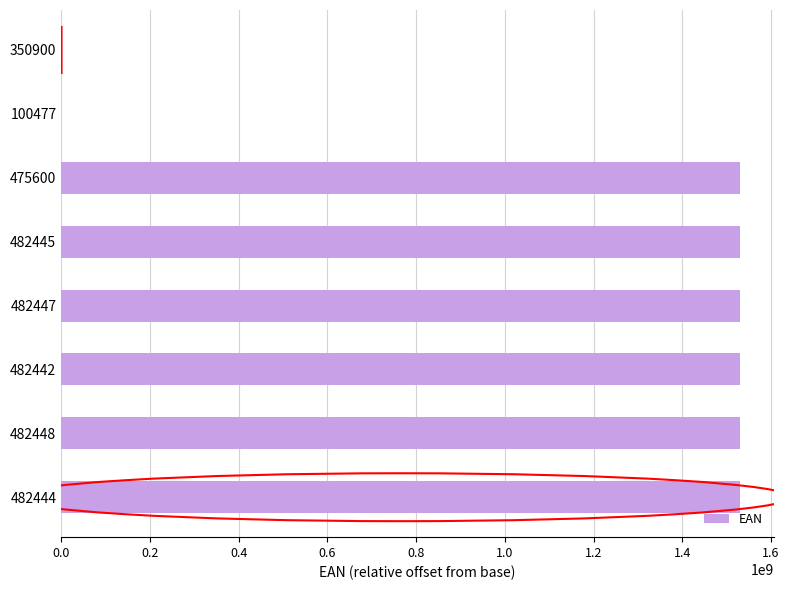

What is the sum of all values?

9180408257